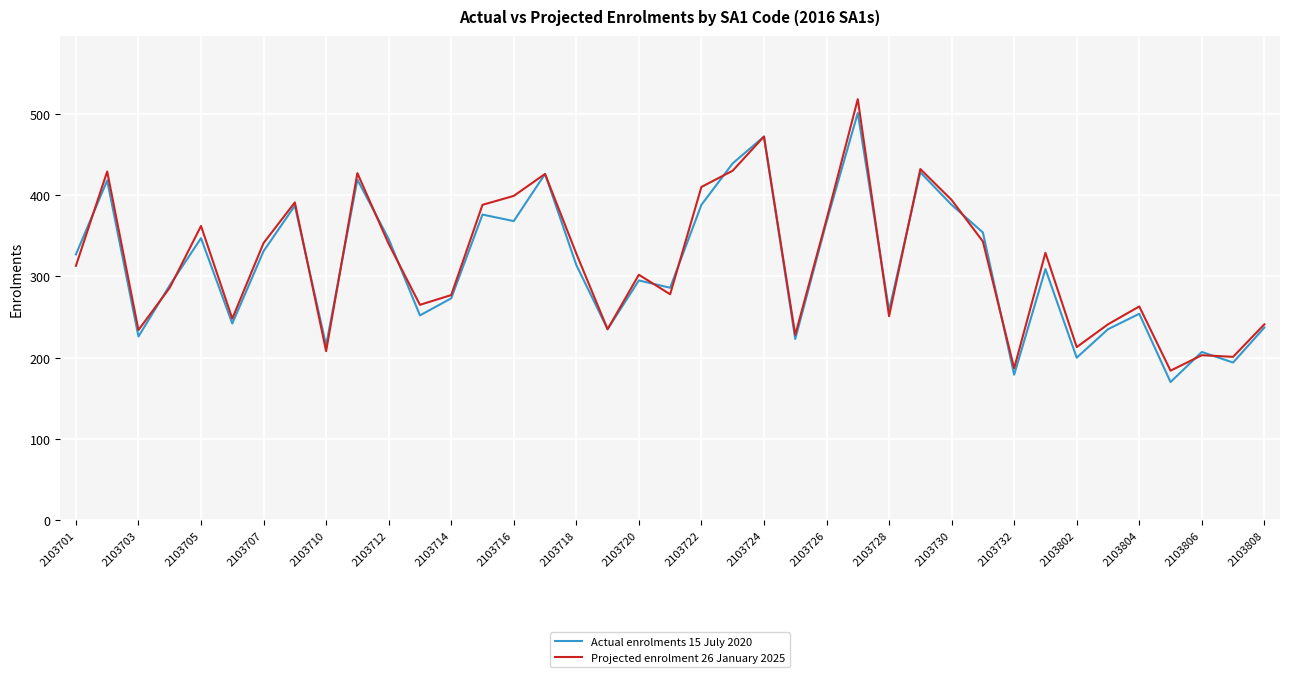

What is the minimum value for Projected enrolment 26 January 2025?

184